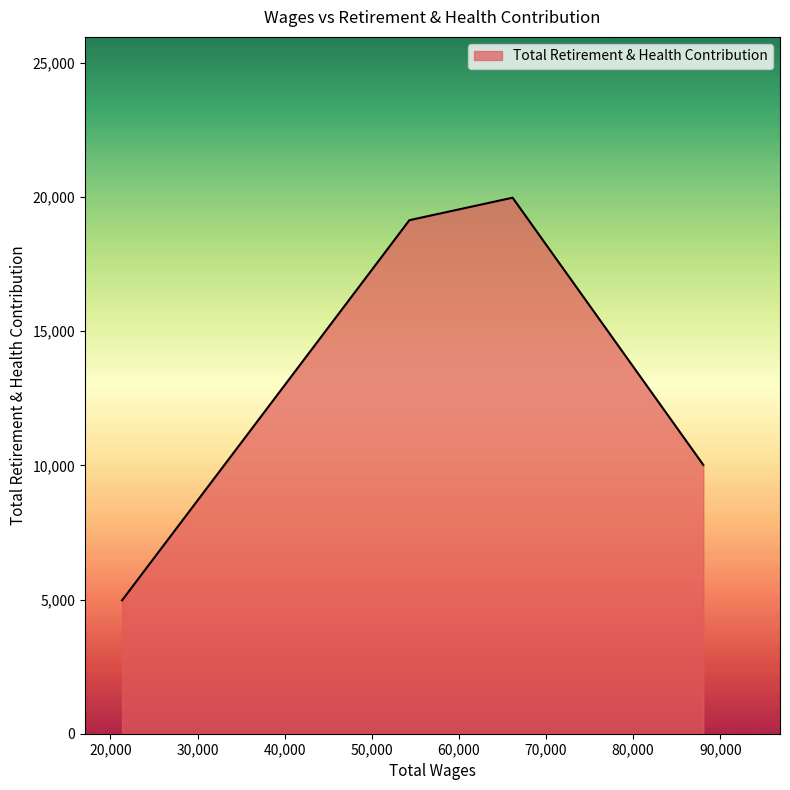

How many interior local peaks (higher than both neighbors) does the data have?

1